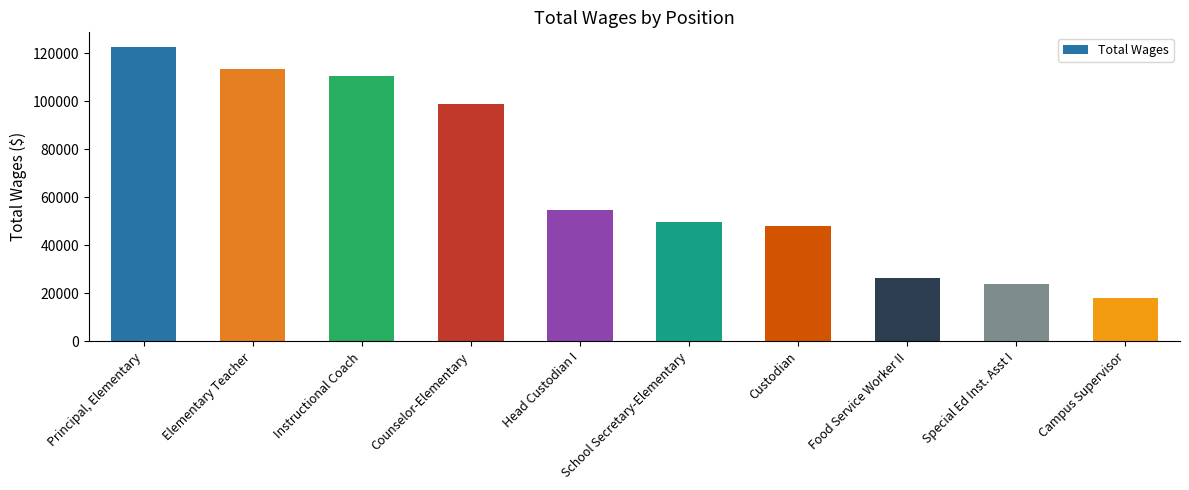

What is the smallest value displayed?

18125